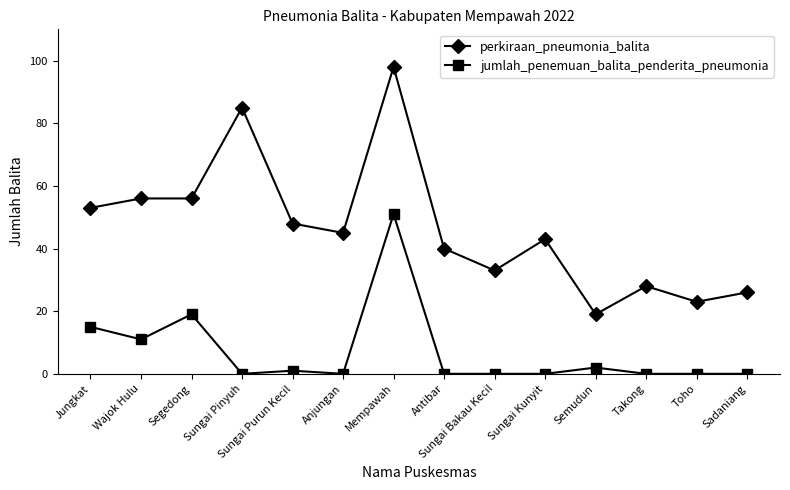

What is the minimum value for perkiraan_pneumonia_balita?

19